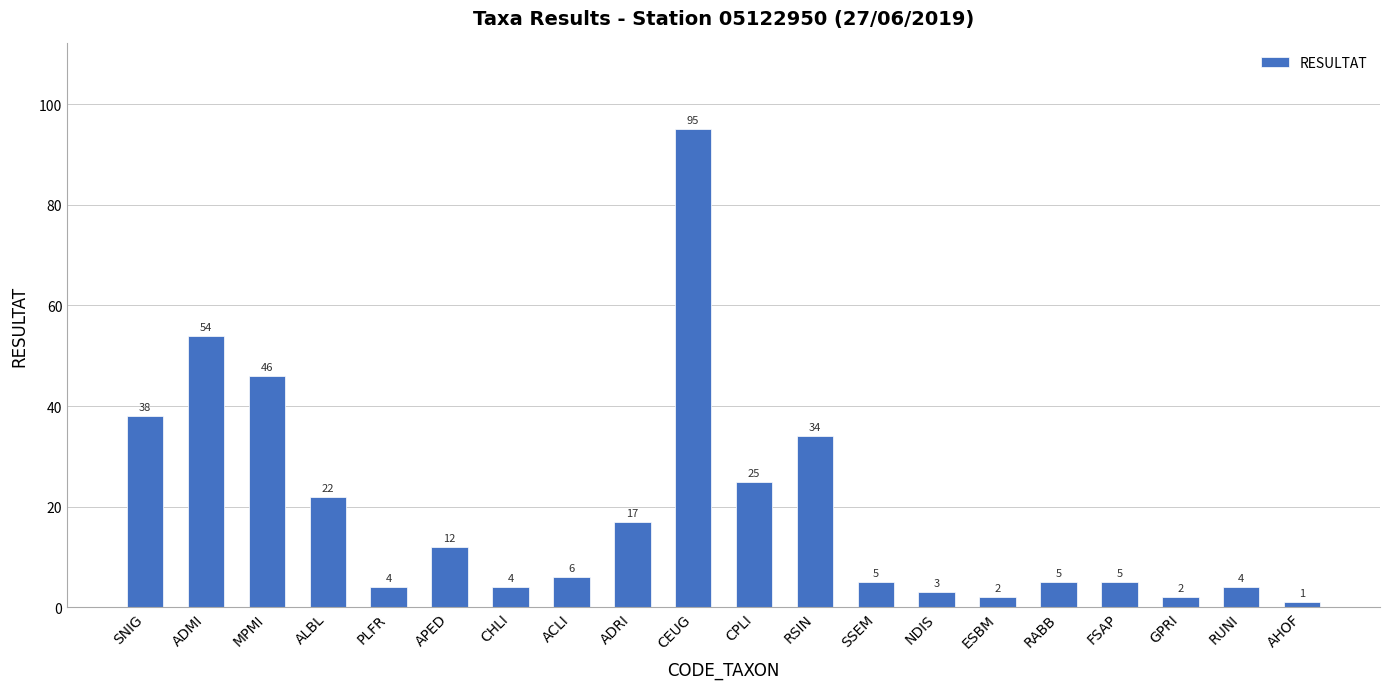

How many categories are shown in the chart?

20